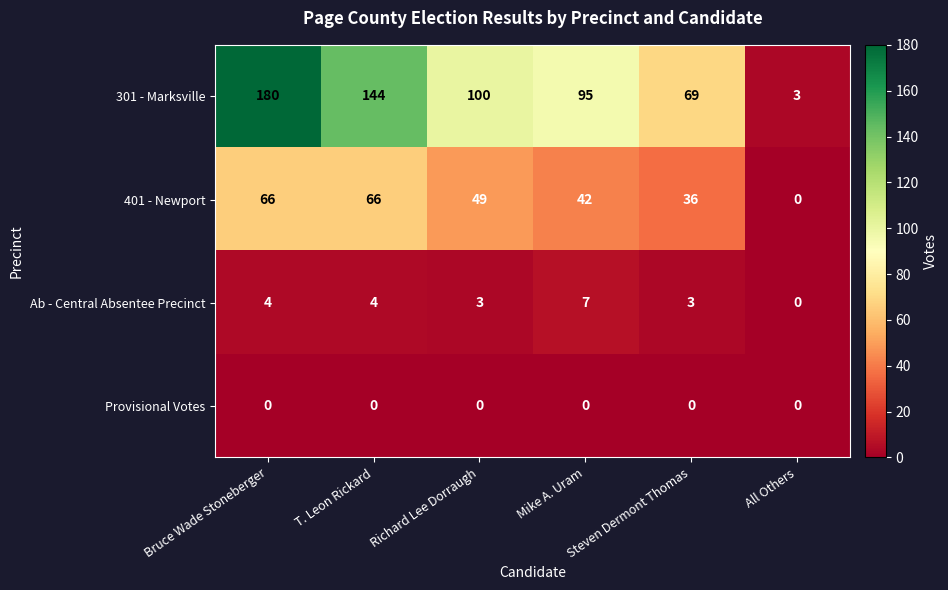

What is the average value of the Ab - Central Absentee Precinct series?

4